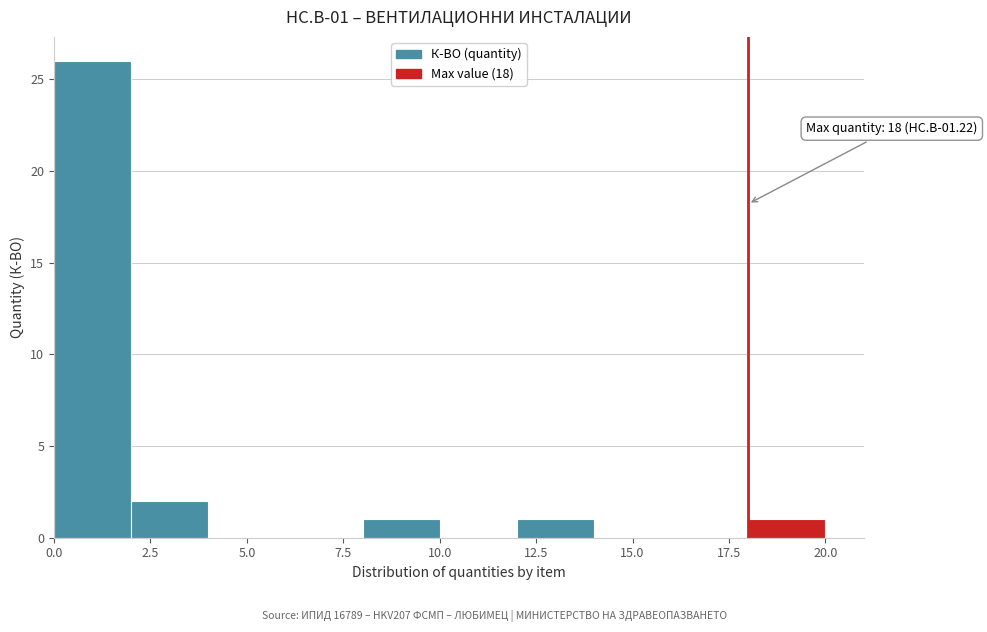

Over which range of the x-axis is the bar tallest?

0 to 2